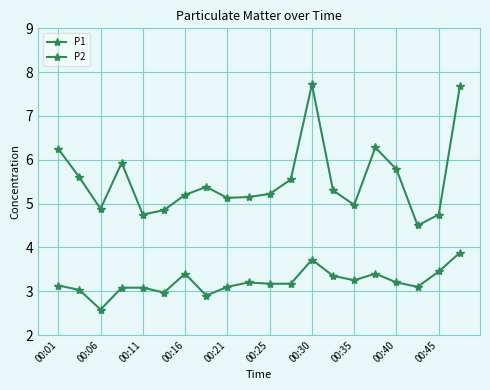

What is the value of the P2 point at the 14th from the left?

3.4